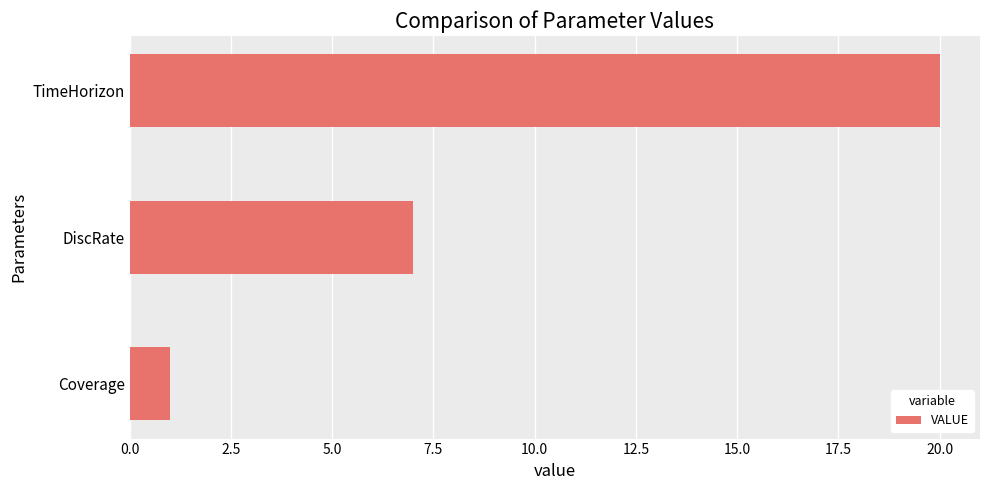

List the labels in order of value, largest first.

TimeHorizon, DiscRate, Coverage